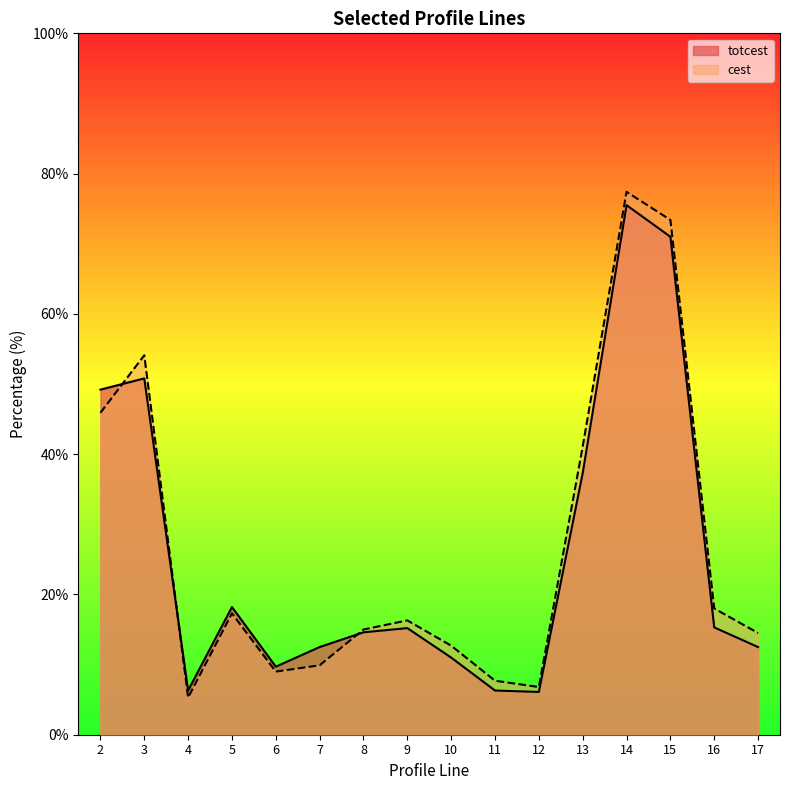

Between 4 and 10, which is larger?

10